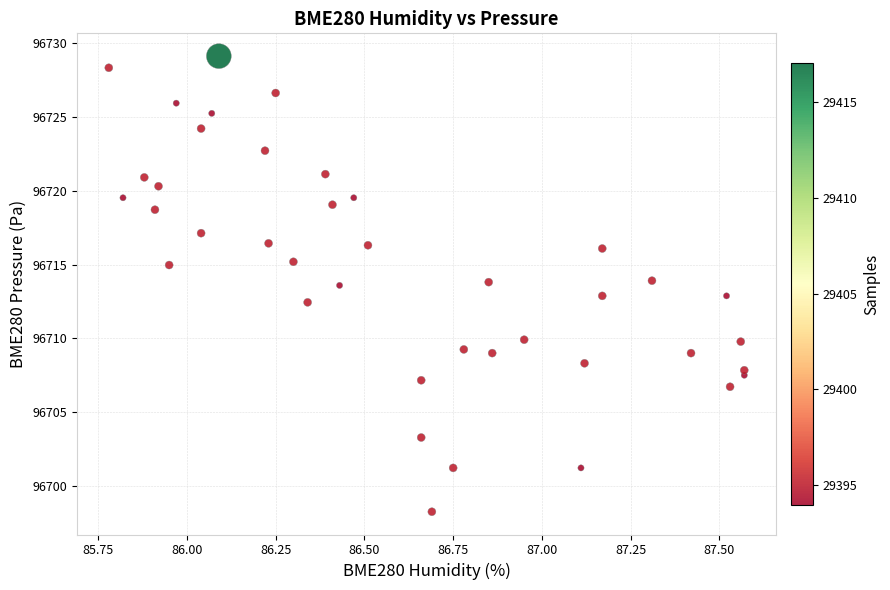

What is the range of Y values (max minus min)?

30.9